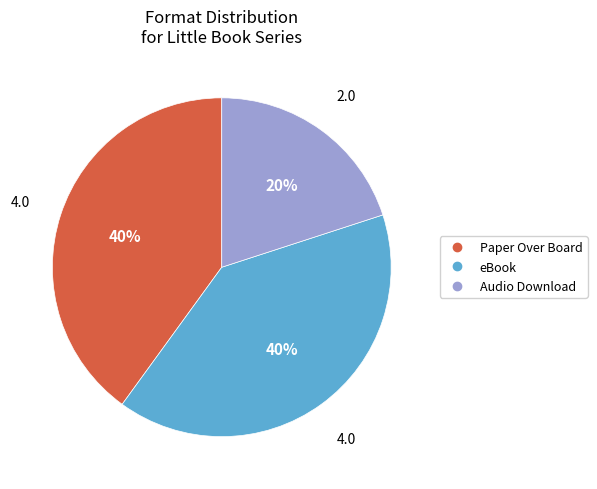

To the nearest percent, what is the difference between the largest and smallest slice percentages?

20%